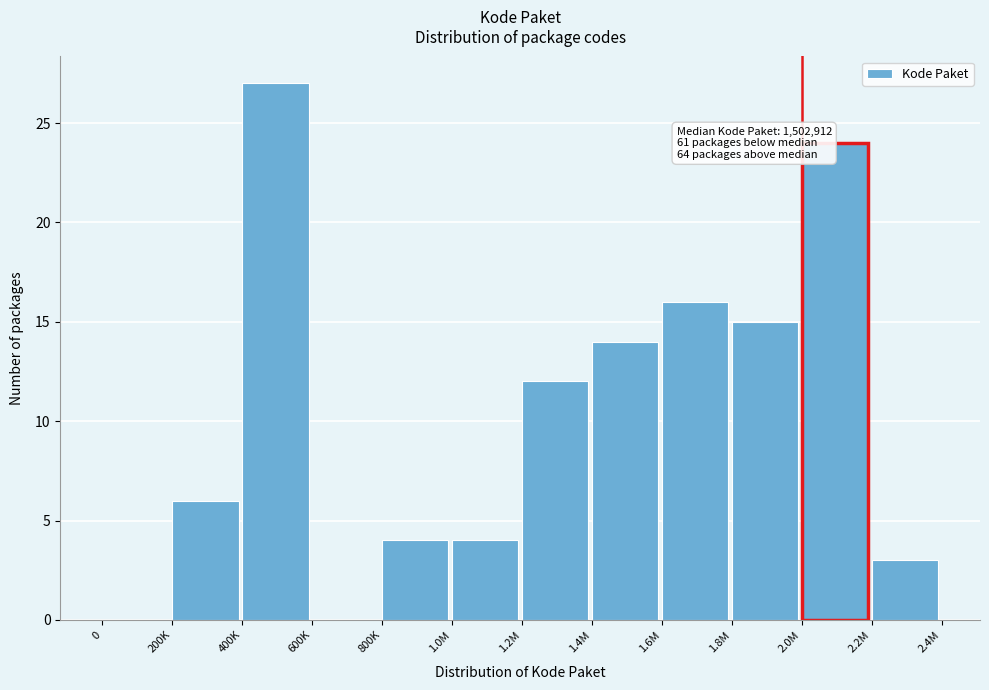

Reading left to right, transcribe all the data shown in this chart.

0=0	200K=6	400K=27	600K=0	800K=4	1.0M=4	1.2M=12	1.4M=14	1.6M=16	1.8M=15	2.0M=24	2.2M=3